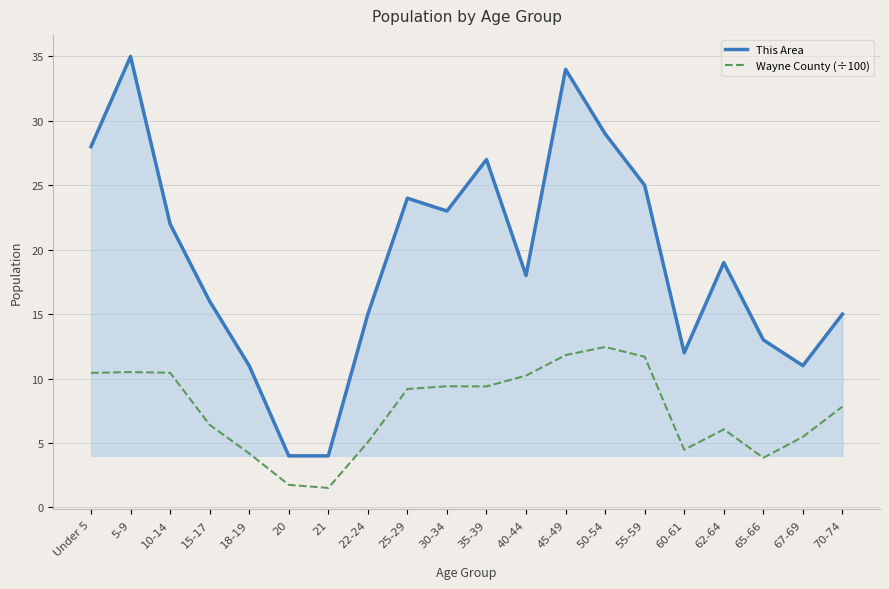

What is the difference between the Wayne County (÷100) values at 70-74 and 35-39?

1.6